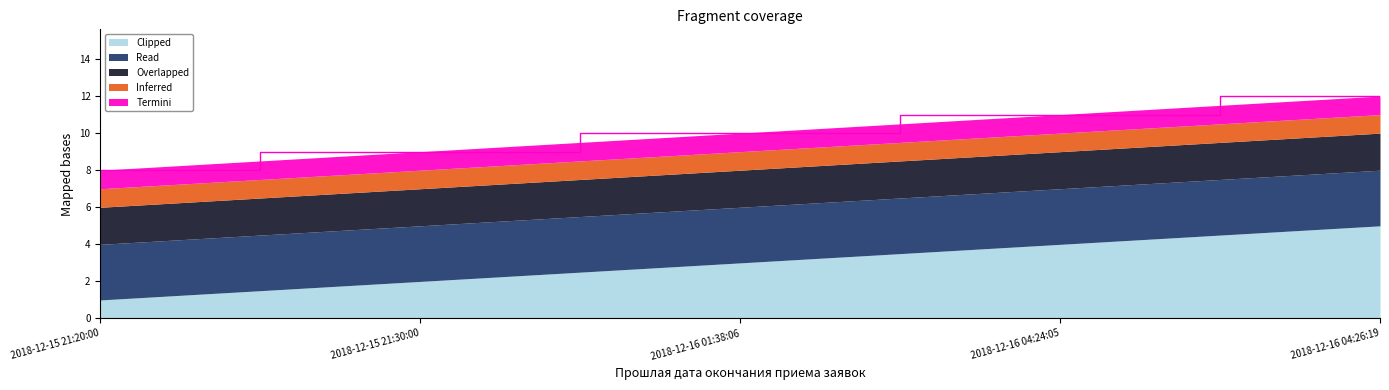

Reading left to right, list all the values displayed in this chart.

Inferred: 2018-12-15 21:20:00=1	2018-12-15 21:30:00=1	2018-12-16 01:38:06=1	2018-12-16 04:24:05=1	2018-12-16 04:26:19=1
Overlapped: 2018-12-15 21:20:00=2	2018-12-15 21:30:00=2	2018-12-16 01:38:06=2	2018-12-16 04:24:05=2	2018-12-16 04:26:19=2
Read: 2018-12-15 21:20:00=3	2018-12-15 21:30:00=3	2018-12-16 01:38:06=3	2018-12-16 04:24:05=3	2018-12-16 04:26:19=3
Termini: 2018-12-15 21:20:00=1	2018-12-15 21:30:00=1	2018-12-16 01:38:06=1	2018-12-16 04:24:05=1	2018-12-16 04:26:19=1
Clipped: 2018-12-15 21:20:00=1	2018-12-15 21:30:00=2	2018-12-16 01:38:06=3	2018-12-16 04:24:05=4	2018-12-16 04:26:19=5